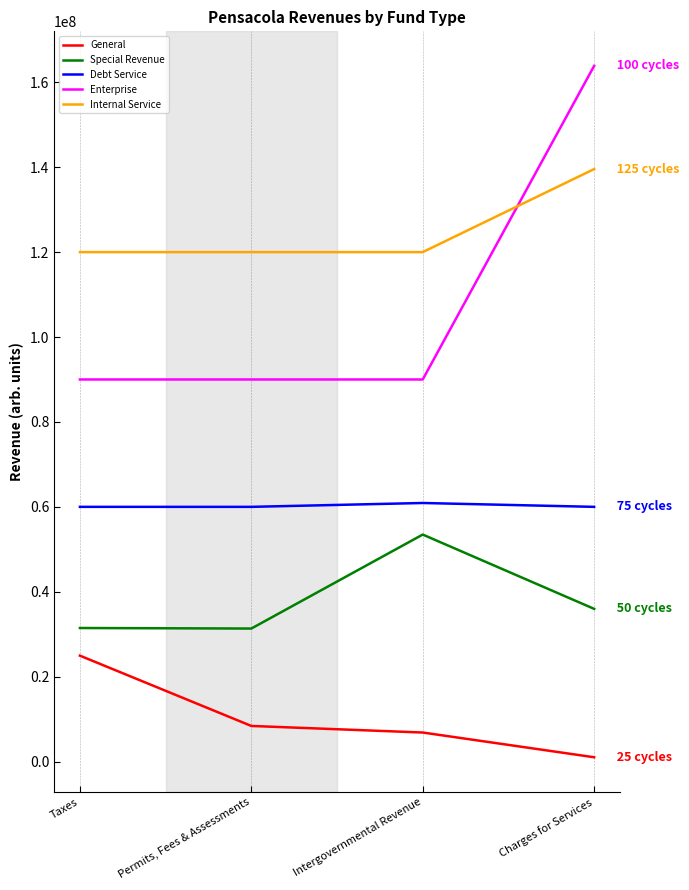

What is the difference between the highest and lowest values at Taxes?

95048415